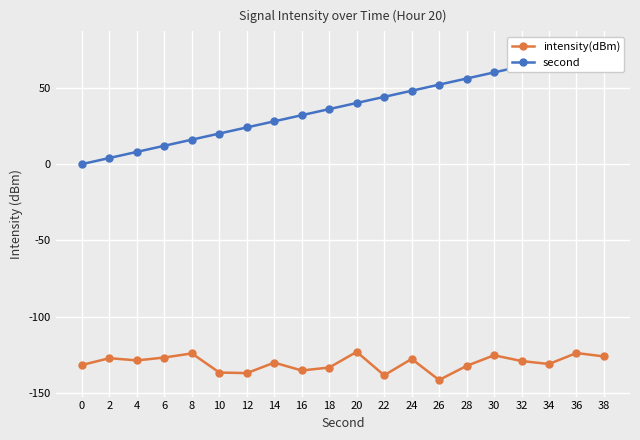

Is the value of intensity(dBm) at 4 greater than the value of second at 34?

No